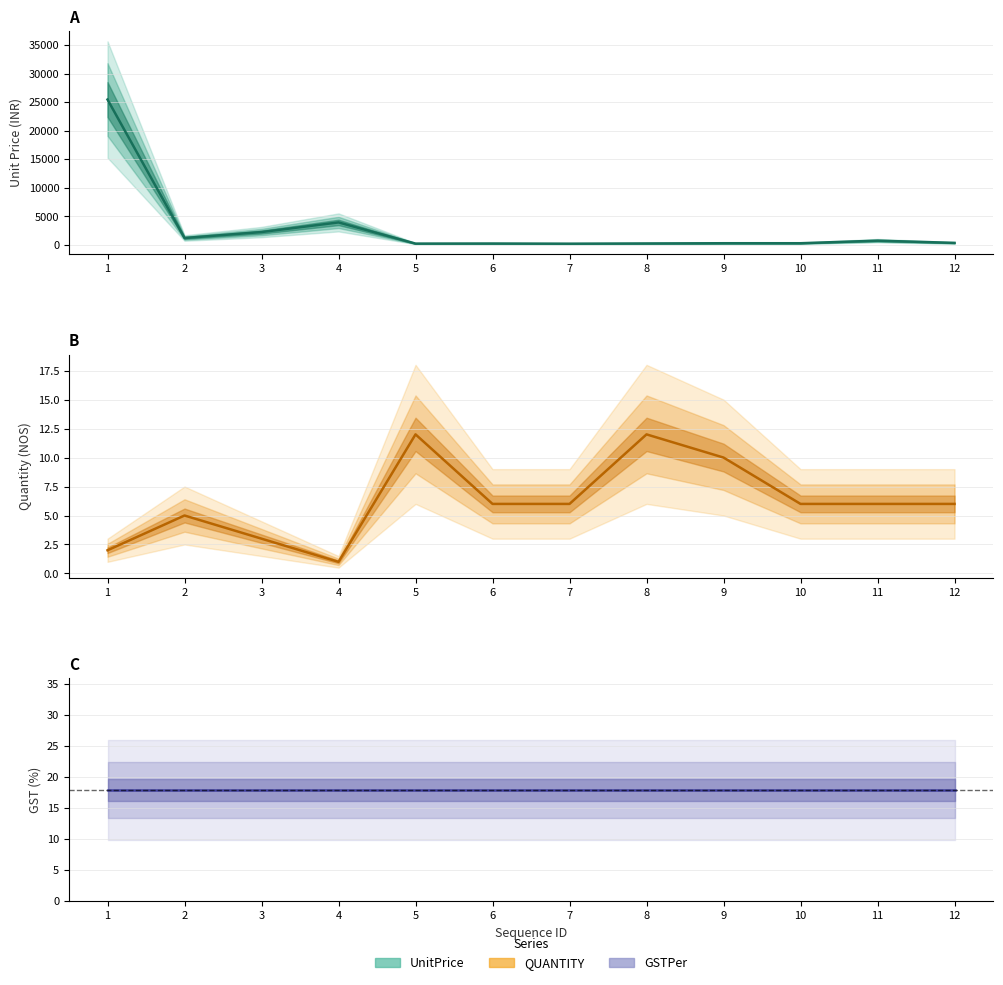

At which label does UnitPrice first exceed 360?

1